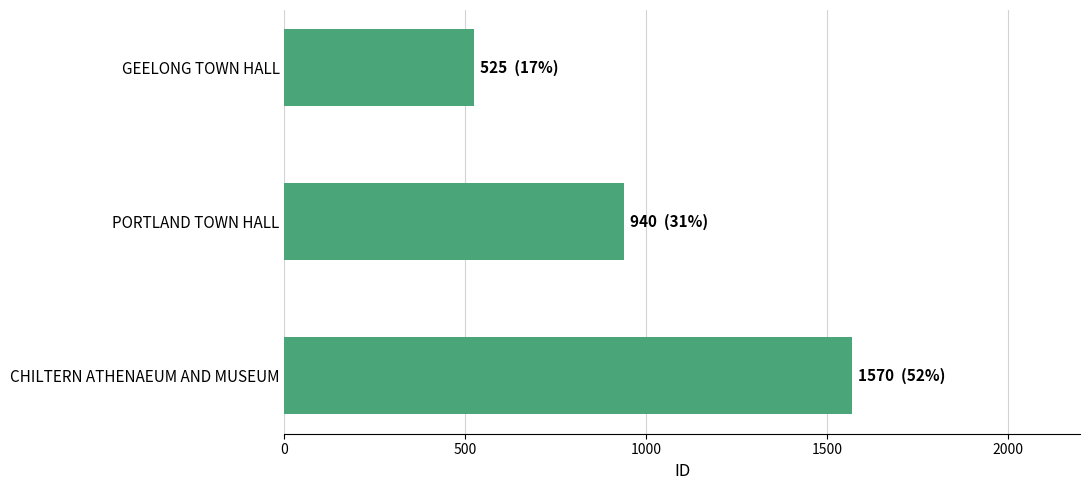

Is it true that the value at PORTLAND TOWN HALL is 940?

True